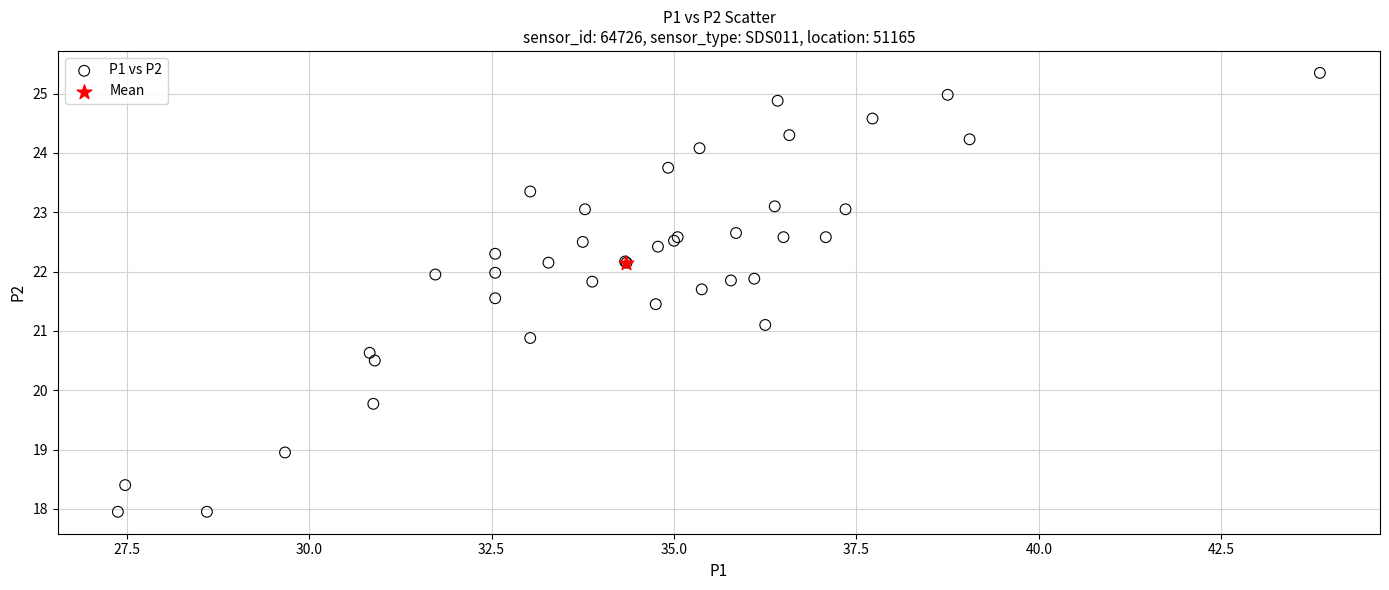

What are all the series names shown in the legend?

P1 vs P2, Mean